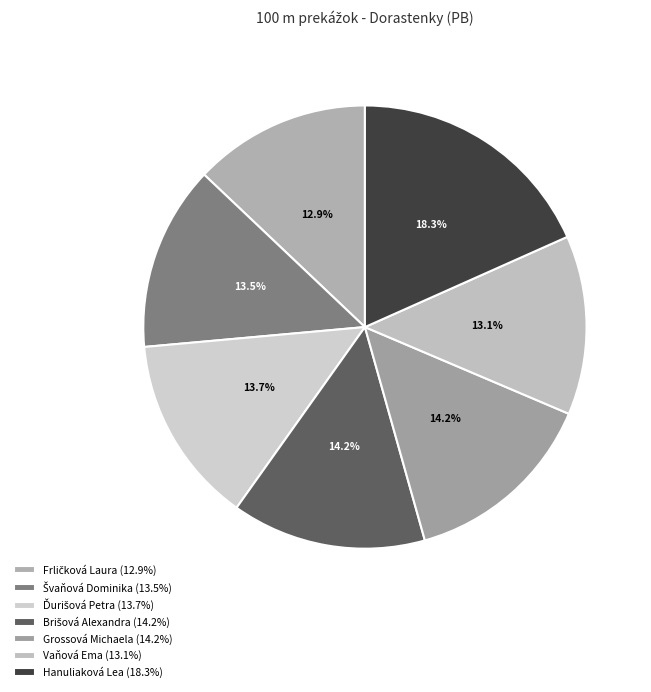

What is the largest slice in the pie chart?

Hanuliaková Lea